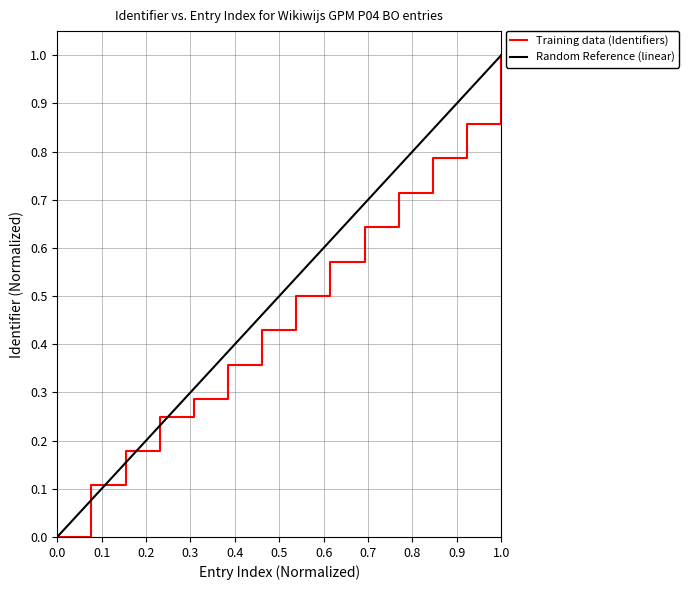

The Training data (Identifiers) series shows 1.0 at 1.0. True or false?

True